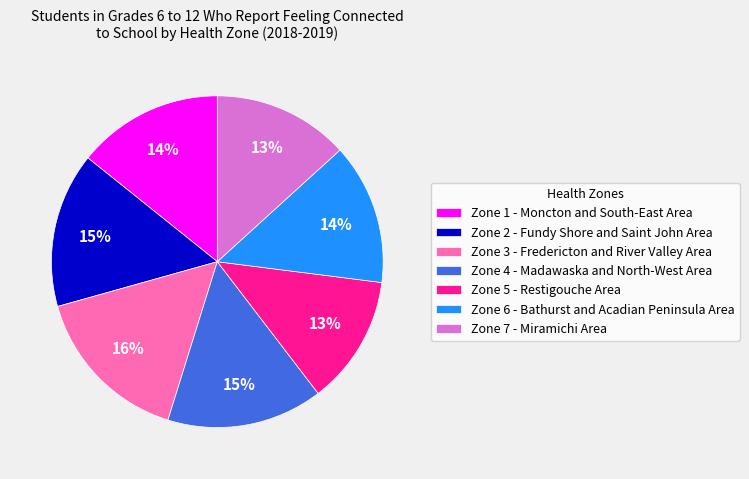

Do Zone 4 - Madawaska and North-West Area and Zone 3 - Fredericton and River Valley Area together represent more than half of the pie?

No